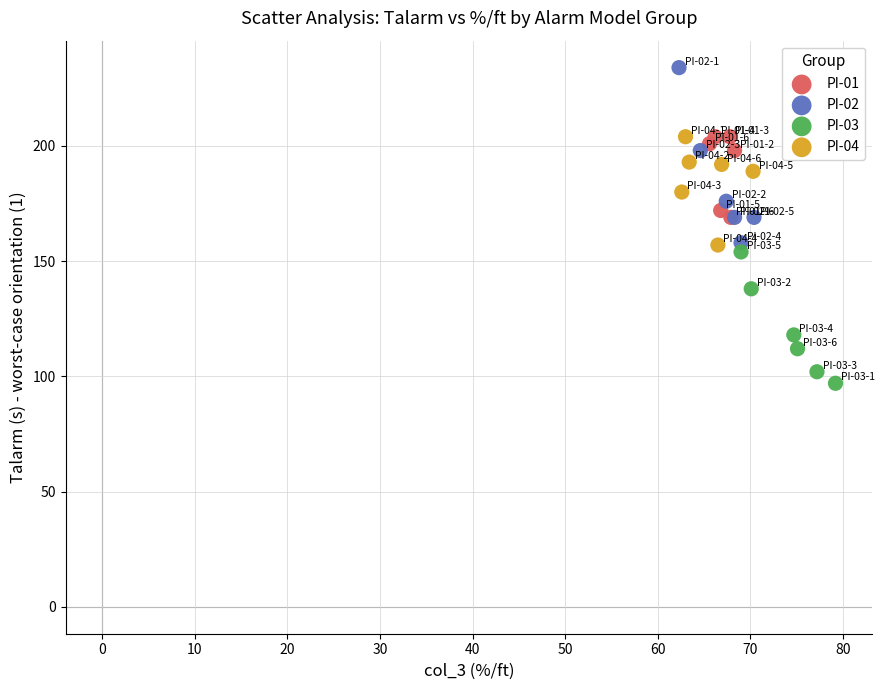

Which series reaches the minimum Y coordinate?

PI-03